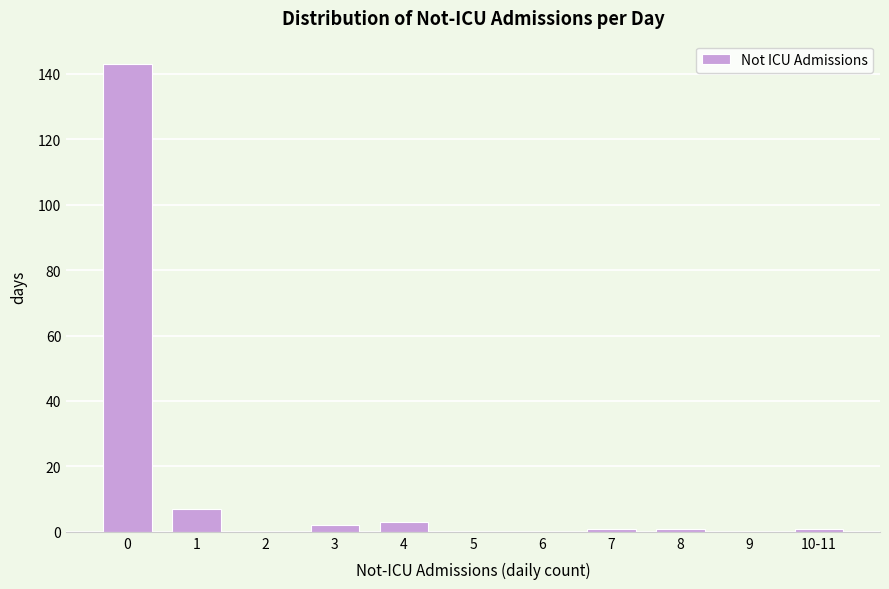

Reading right to left, list all the values displayed in this chart.

10-11=1	9=0	8=1	7=1	6=0	5=0	4=3	3=2	2=0	1=7	0=143